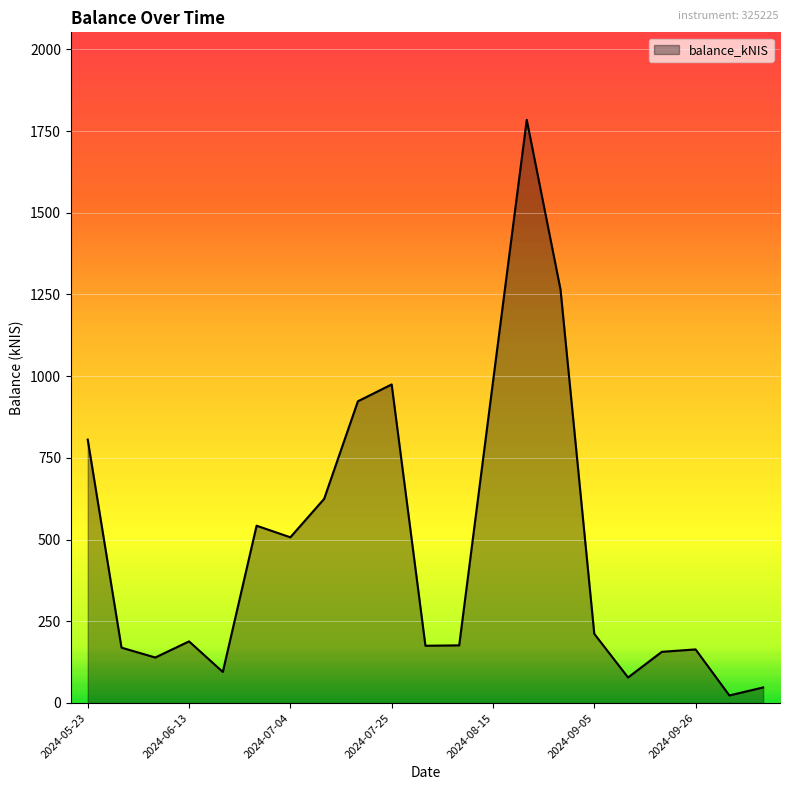

What is the difference between the maximum and minimum values?

1761.4